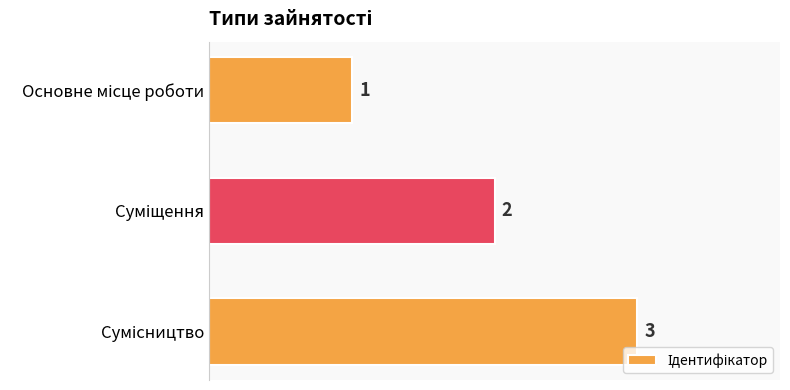

How many bars are there in total?

3